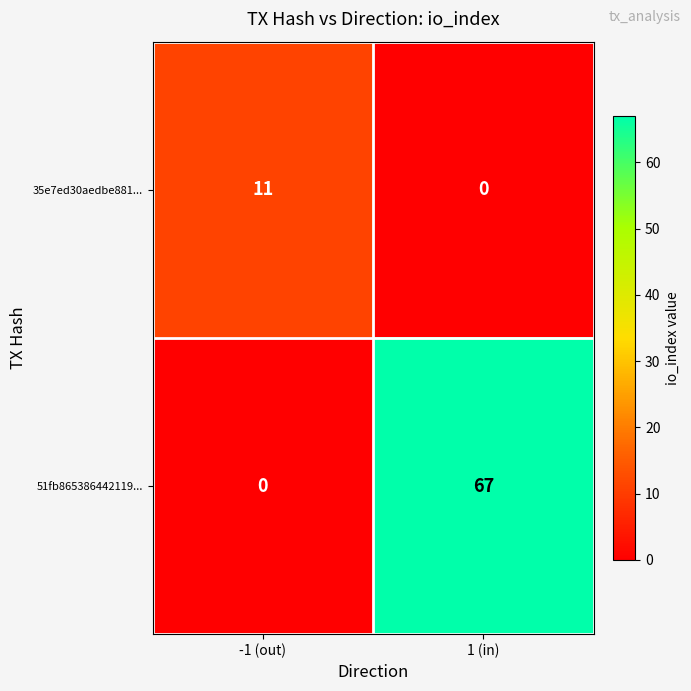

The 35e7ed30aedbe881... series shows 11 at -1 (out). True or false?

True